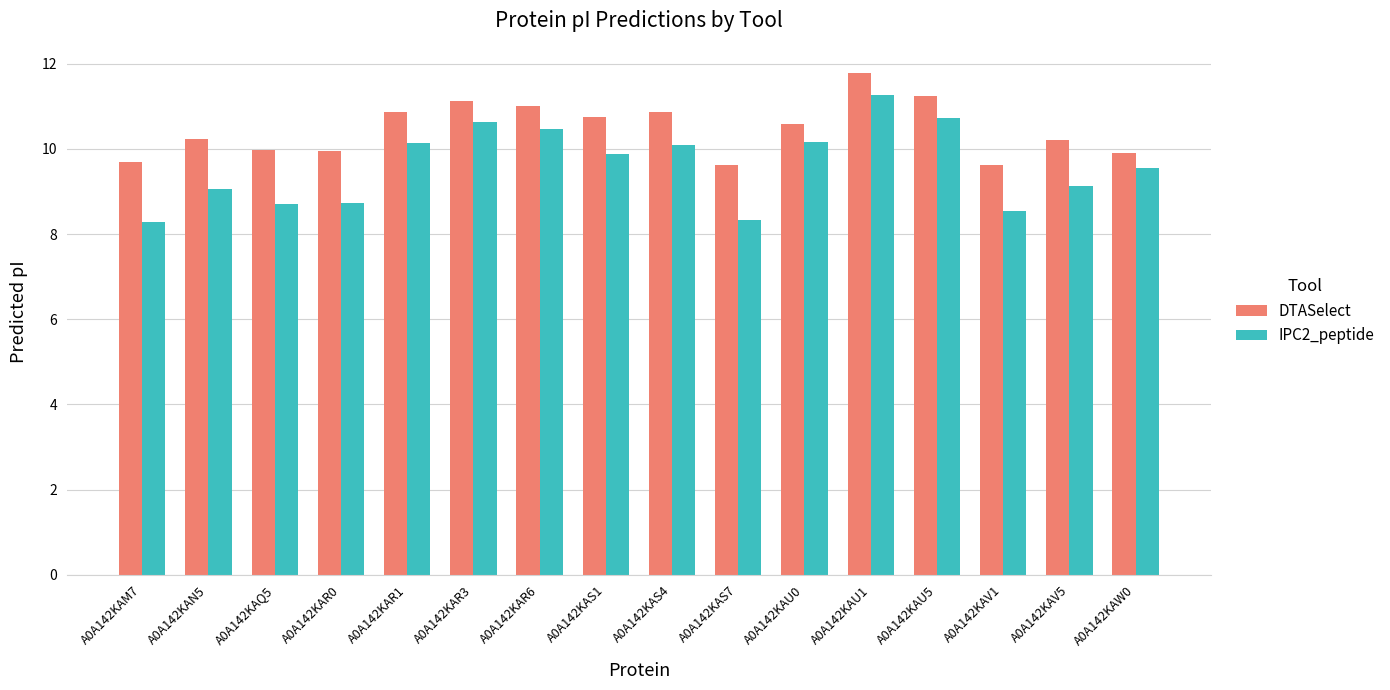

What is the sum of the IPC2_peptide values at A0A142KAM7 and A0A142KAU5?

19.0